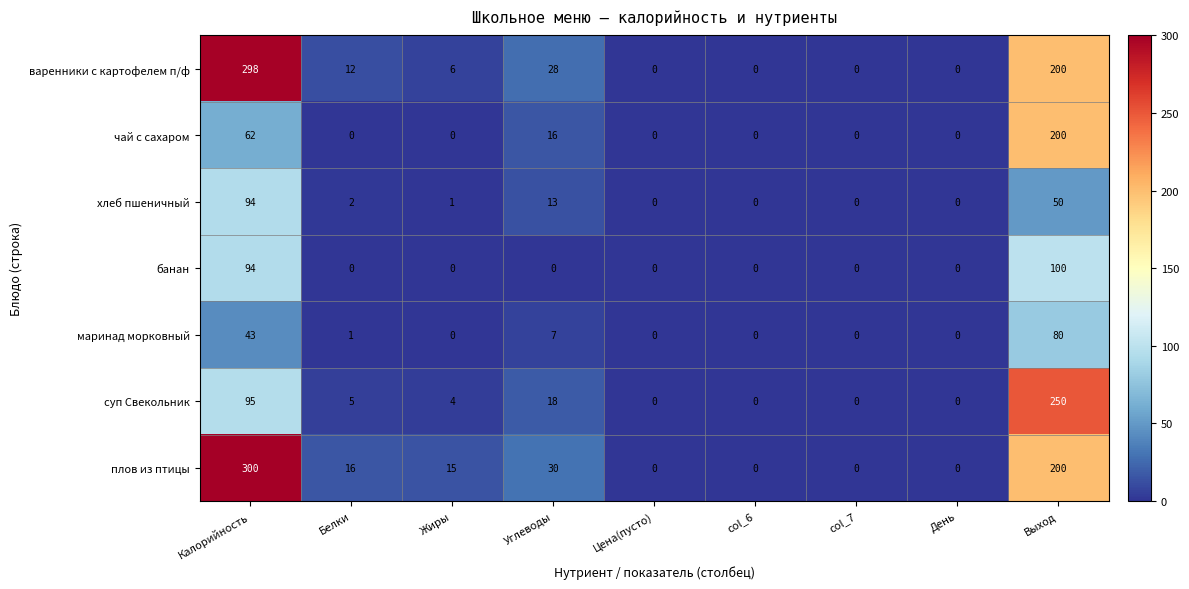

At which label does варенники с картофелем п/ф first exceed 6?

Калорийность